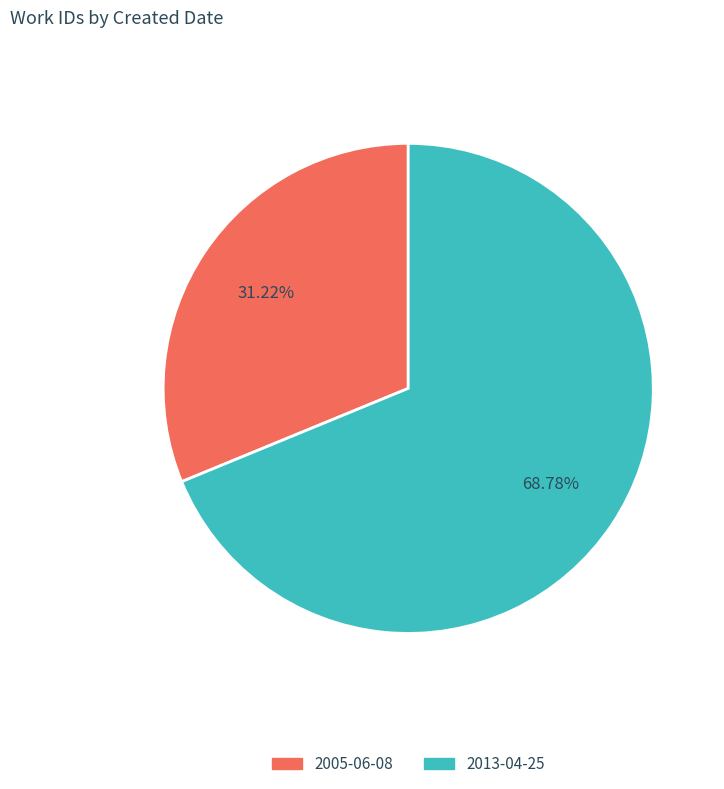

Rank the categories by value from lowest to highest.

2005-06-08, 2013-04-25